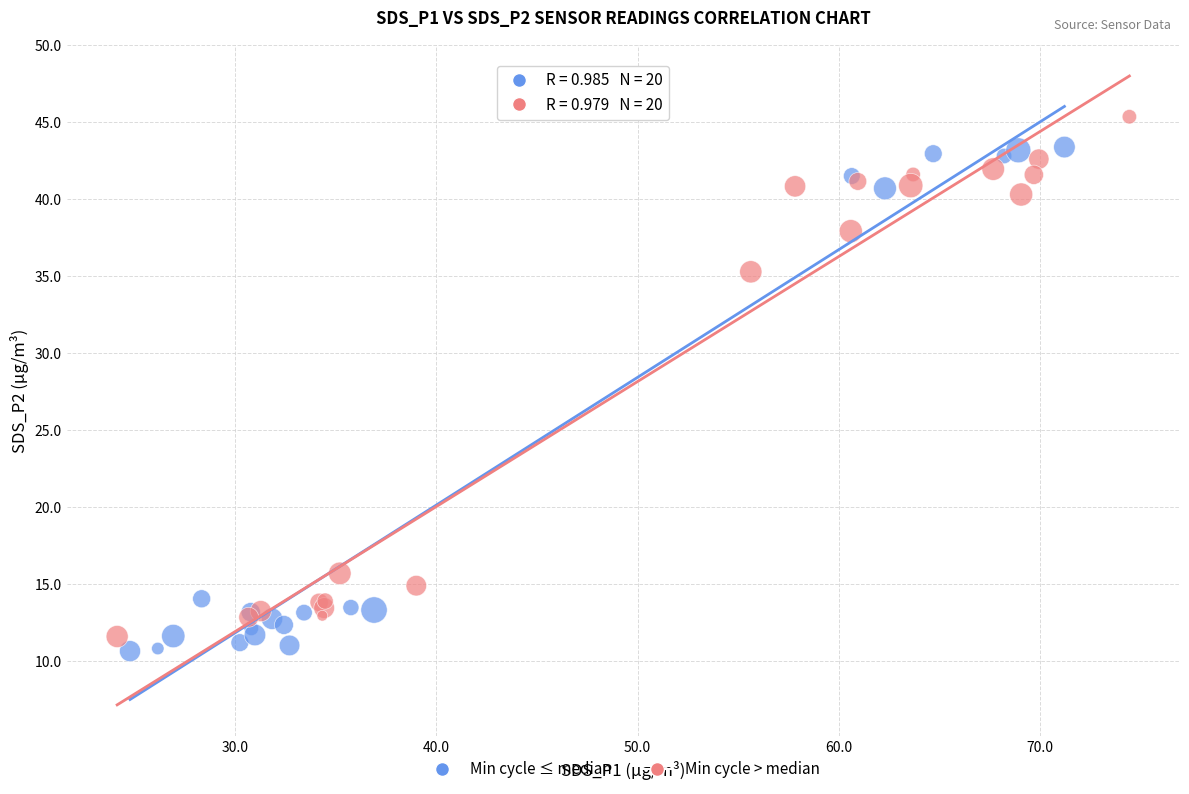

What are all the series names shown in the legend?

Min cycle ≤ median, Min cycle > median